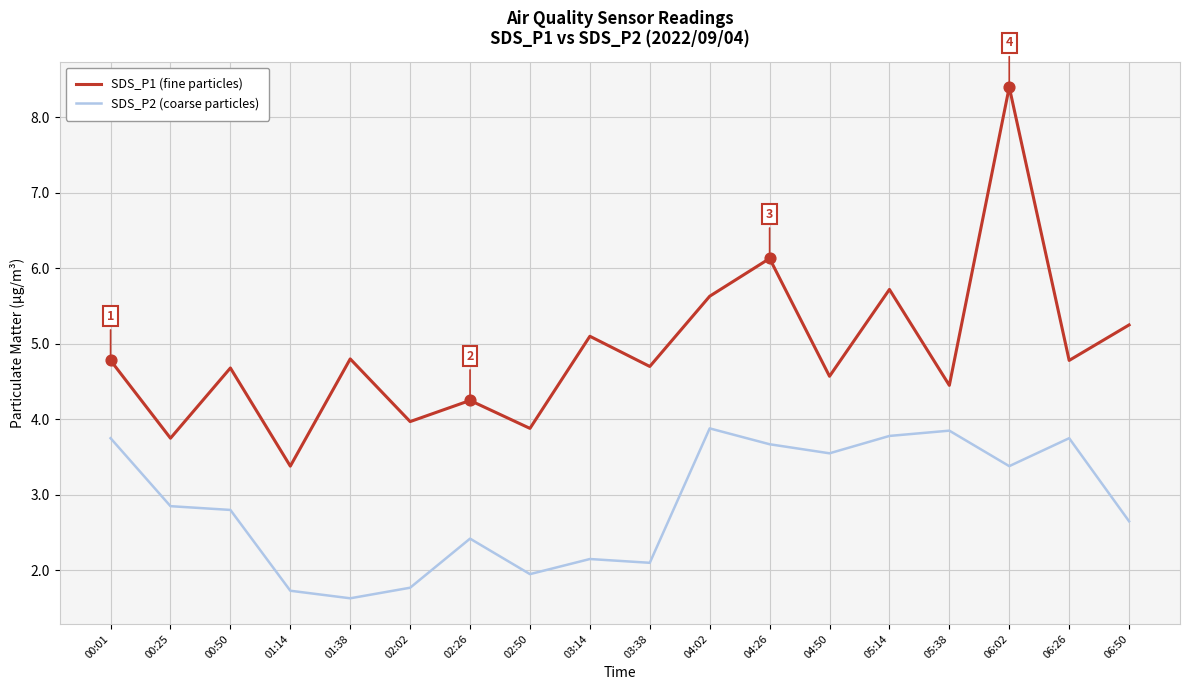

What is the total value across all series at 05:38?

8.3